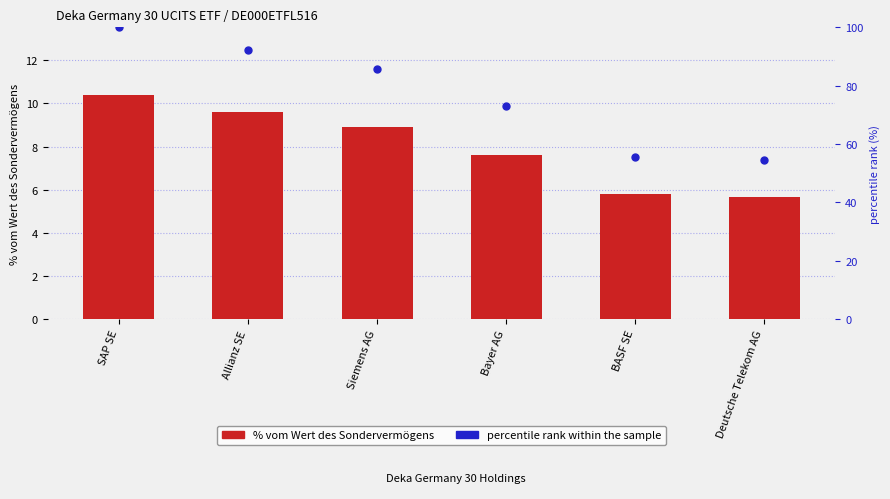

What are all the series names shown in the legend?

% vom Wert des Sondervermögens, percentile rank within the sample